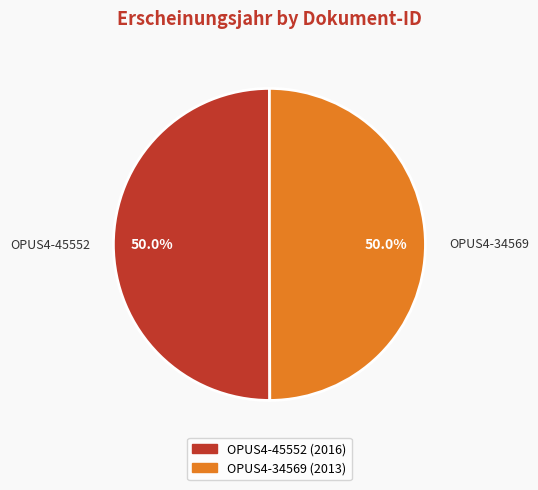

What portion of the pie excludes OPUS4-34569?

50.0%